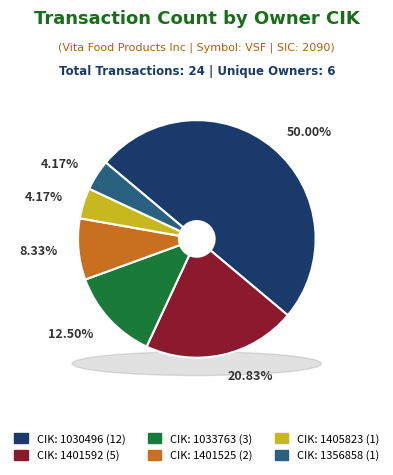

Which category has the biggest portion of the pie?

1030496